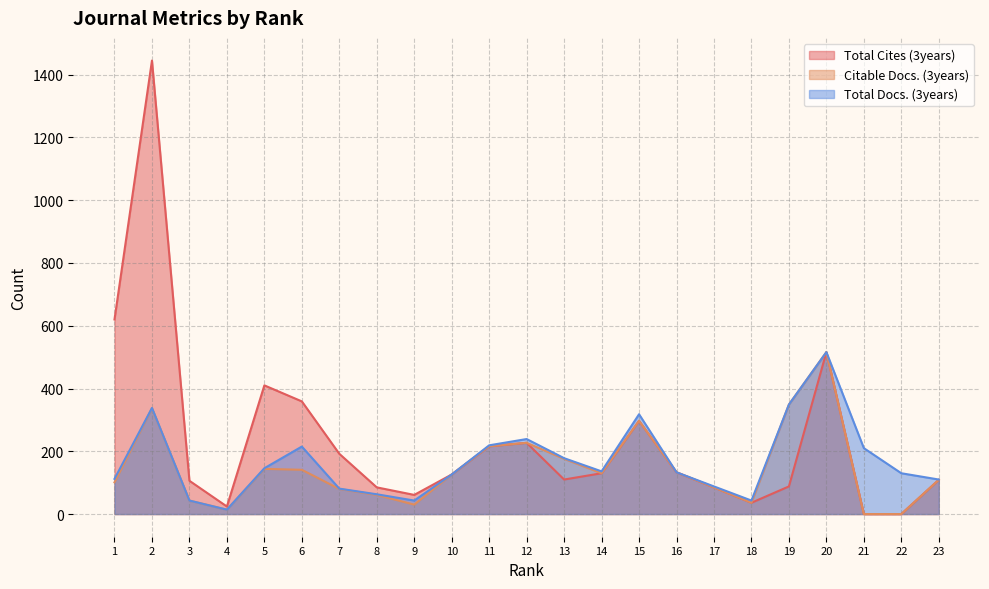

Is the value of Citable Docs. (3years) at 15 greater than the value of Total Docs. (3years) at 14?

Yes